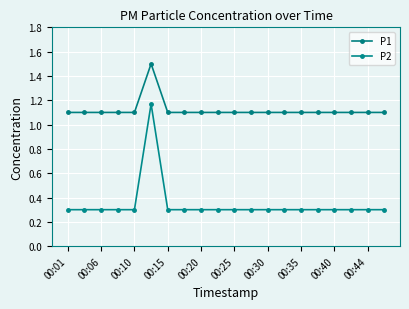

How many lines are shown in the chart?

2